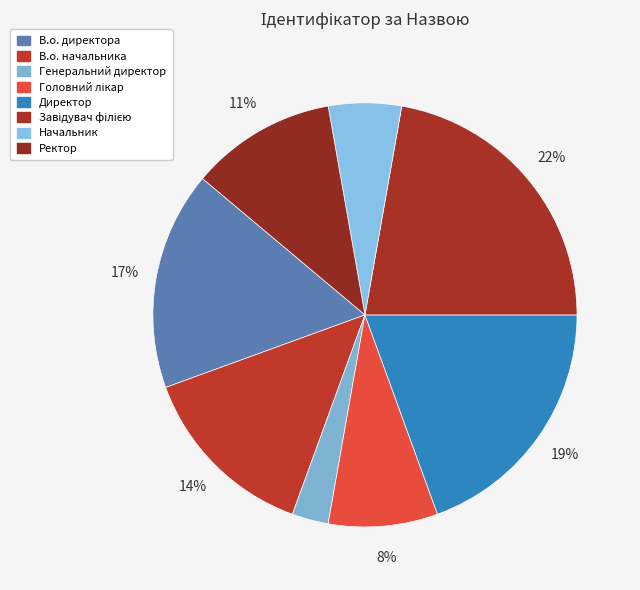

How much of the chart is everything except Головний лікар?

91.7%